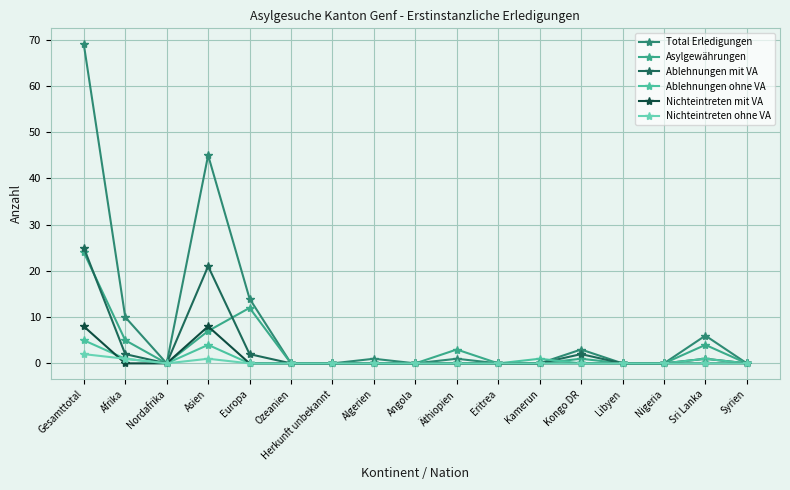

What position from the right is Kamerun?

6